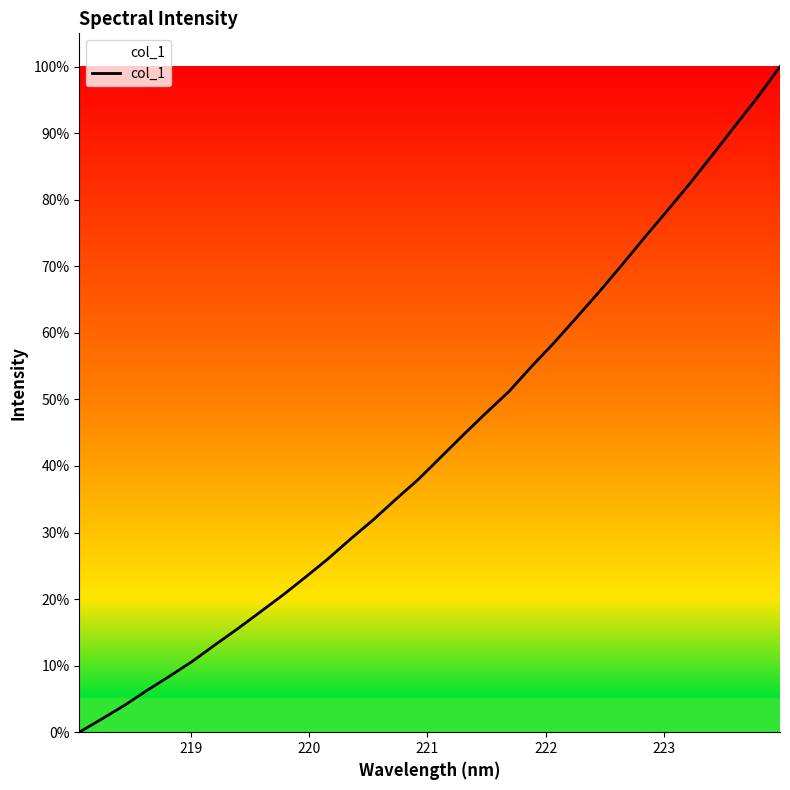

What is the maximum value shown in the chart?

100.0